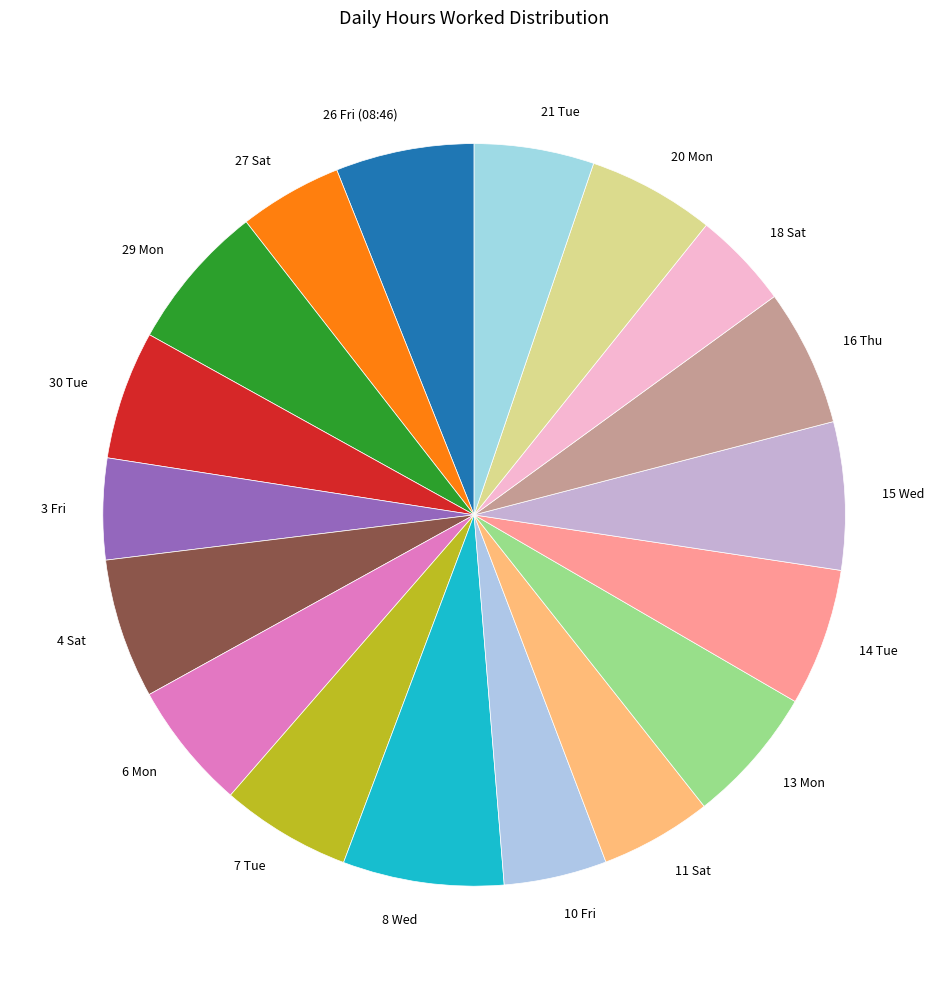

The 14 Tue slice represents 1% of the pie. True or false?

False